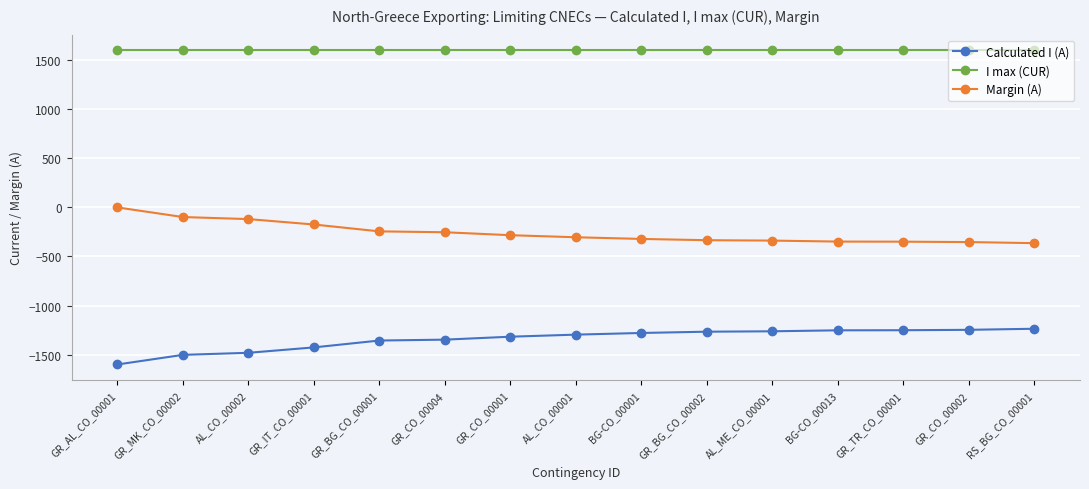

How many distinct data groups are displayed?

3